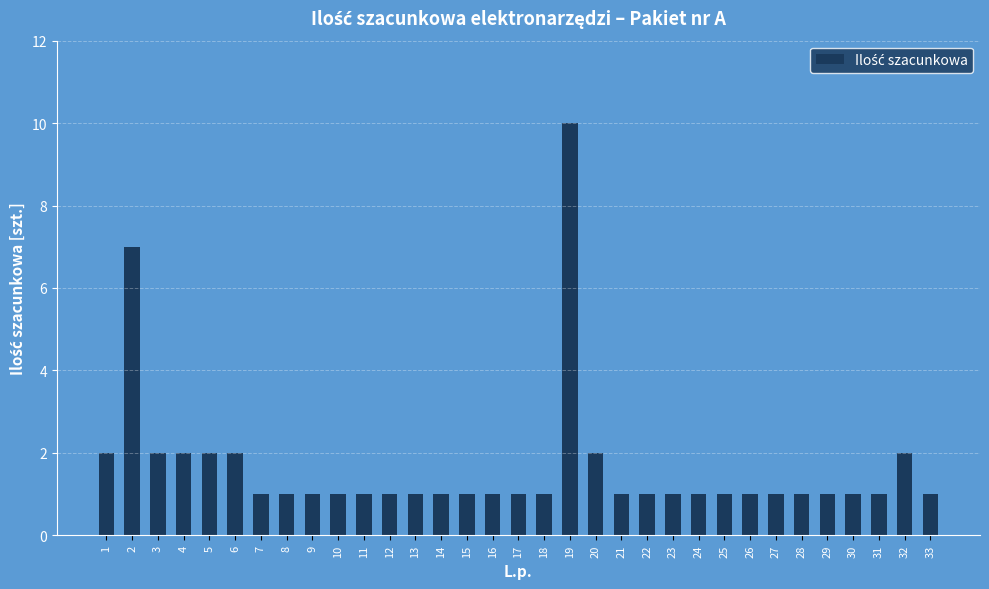

What is the minimum value shown in the chart?

1